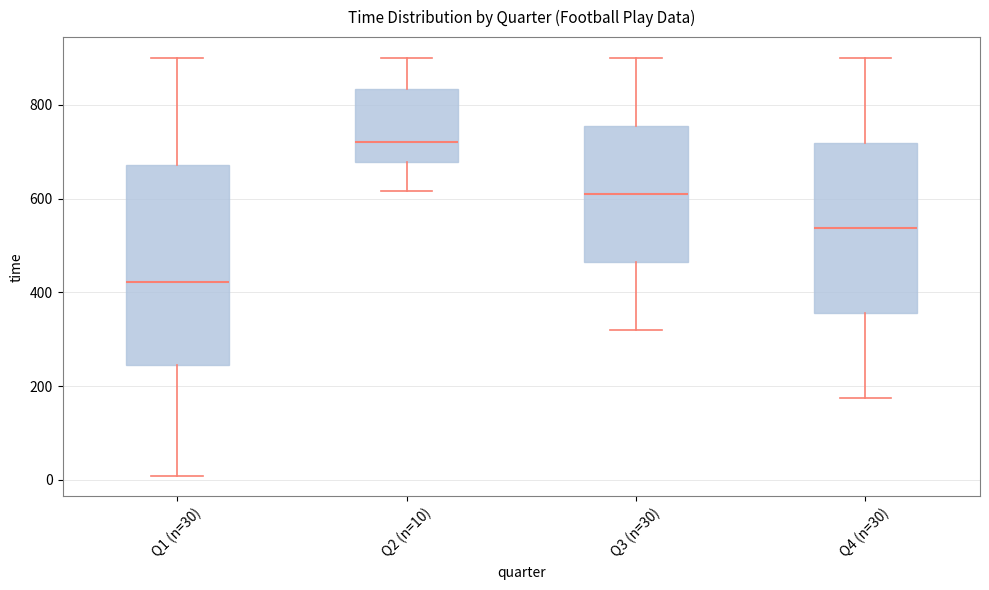

Which box's median line is the lowest?

Q1 (n=30)